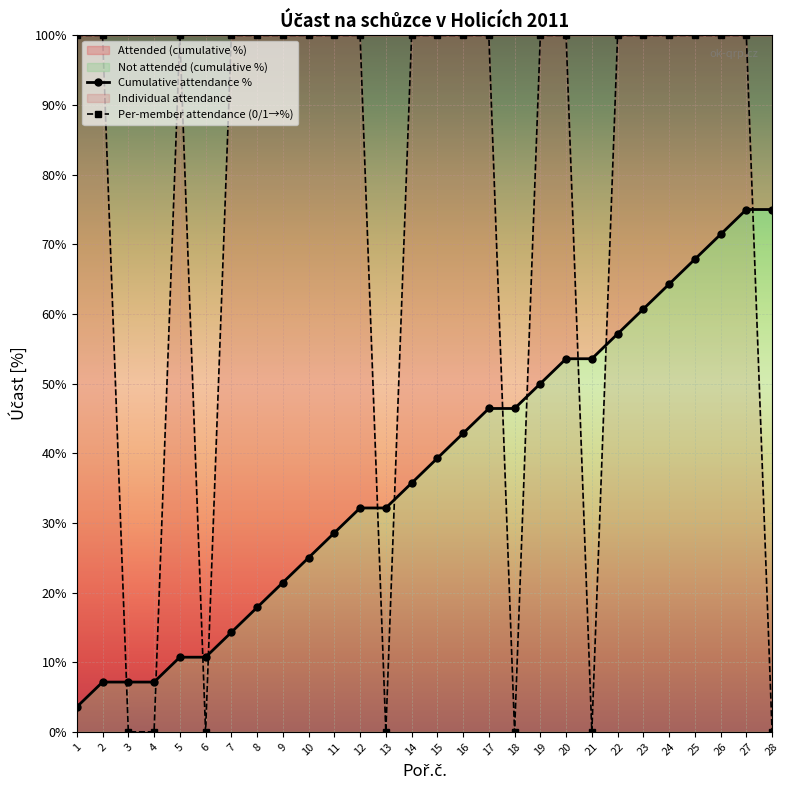

What is the difference between the values at 16 and 6?

100